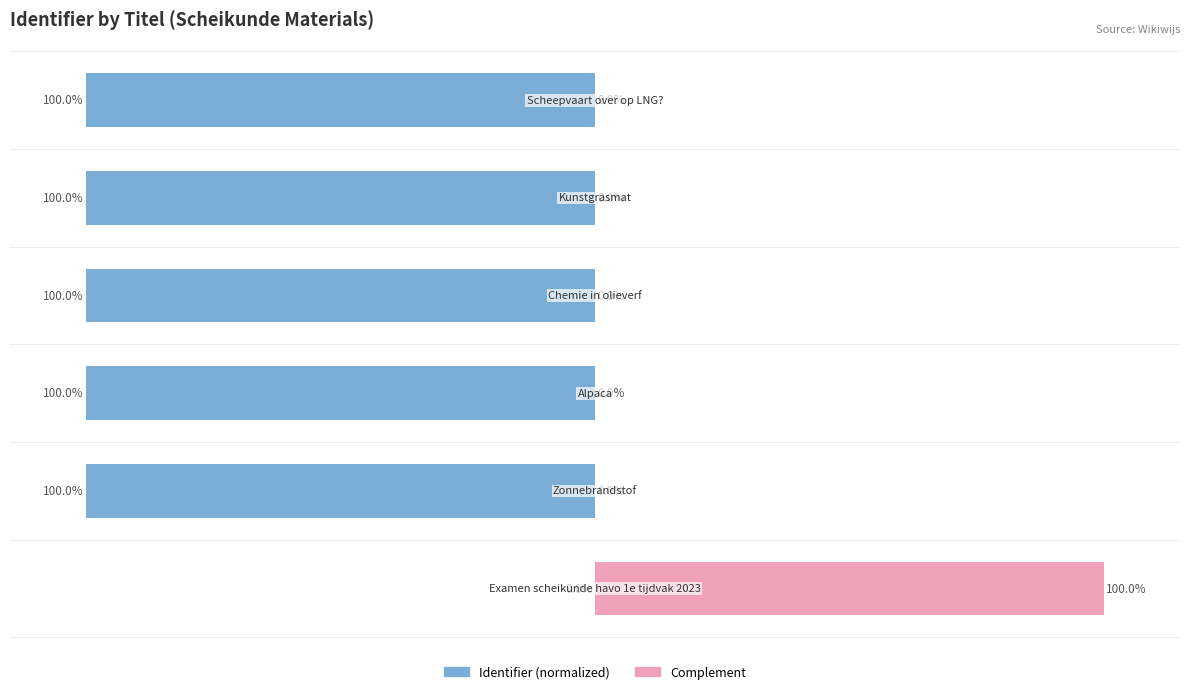

Rank the series by their maximum value, from highest to lowest.

Complement, Identifier (normalized)